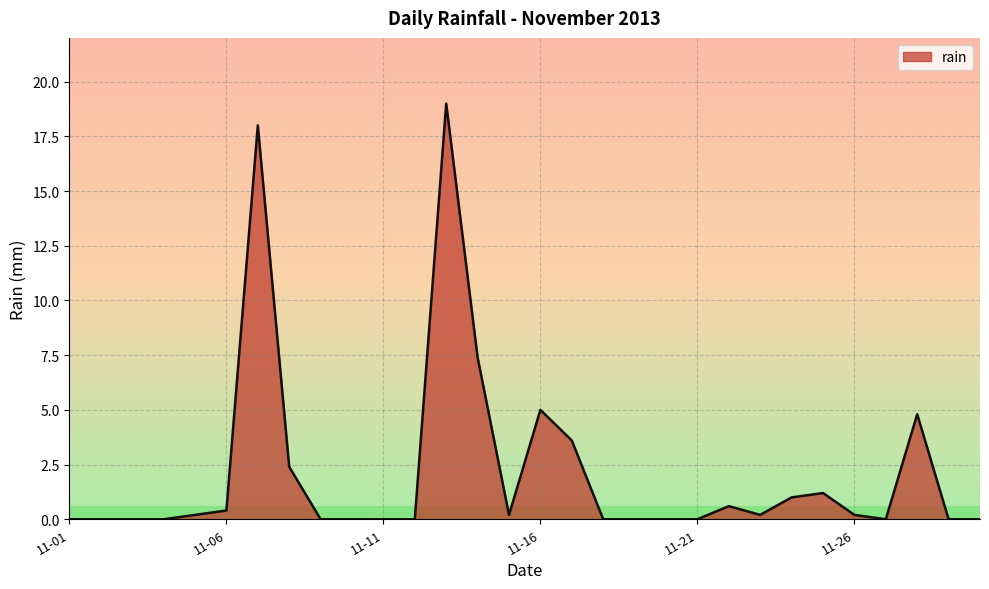

What is the difference between the maximum and second lowest values?

19.0